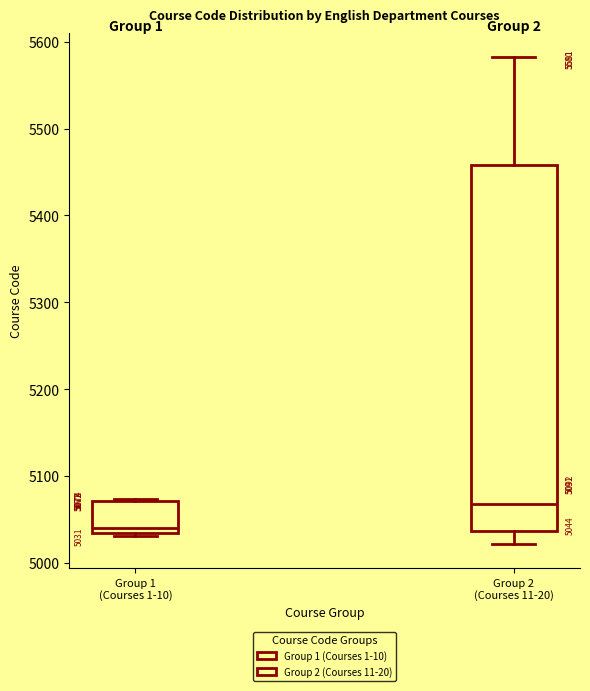

Which box is the tallest, from its lower edge to its upper edge?

Group 2 (Courses 11-20)